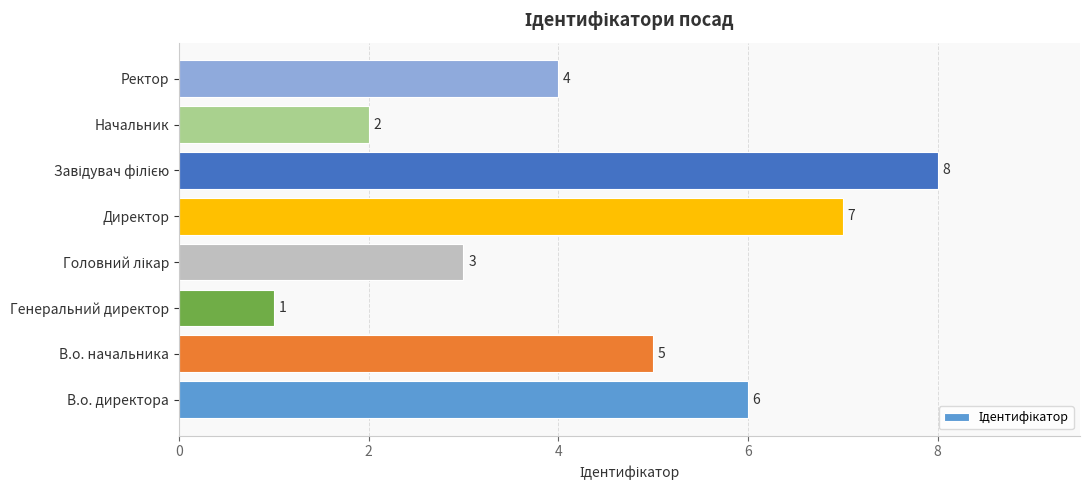

What is the maximum value shown in the chart?

8